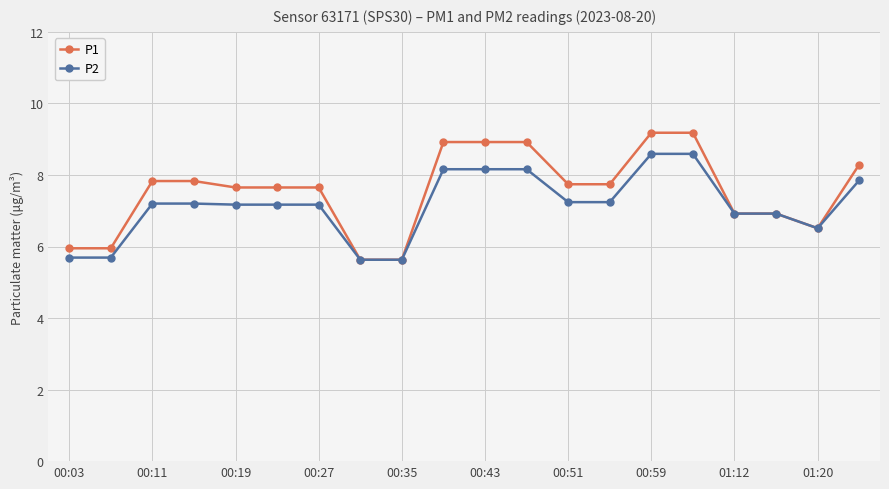

What is the greatest value displayed?

9.2